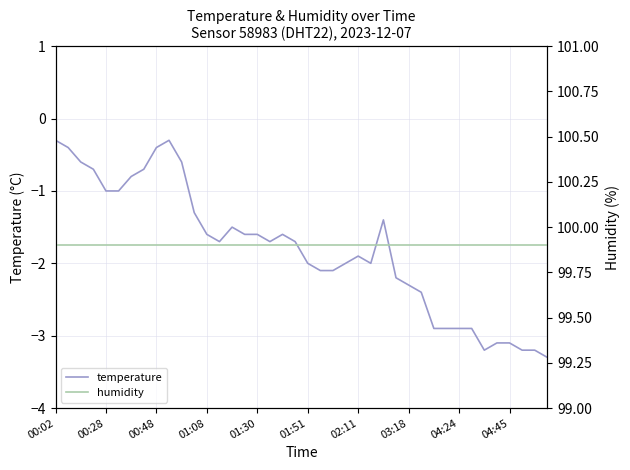

Which category has the highest value in the humidity series?

00:02